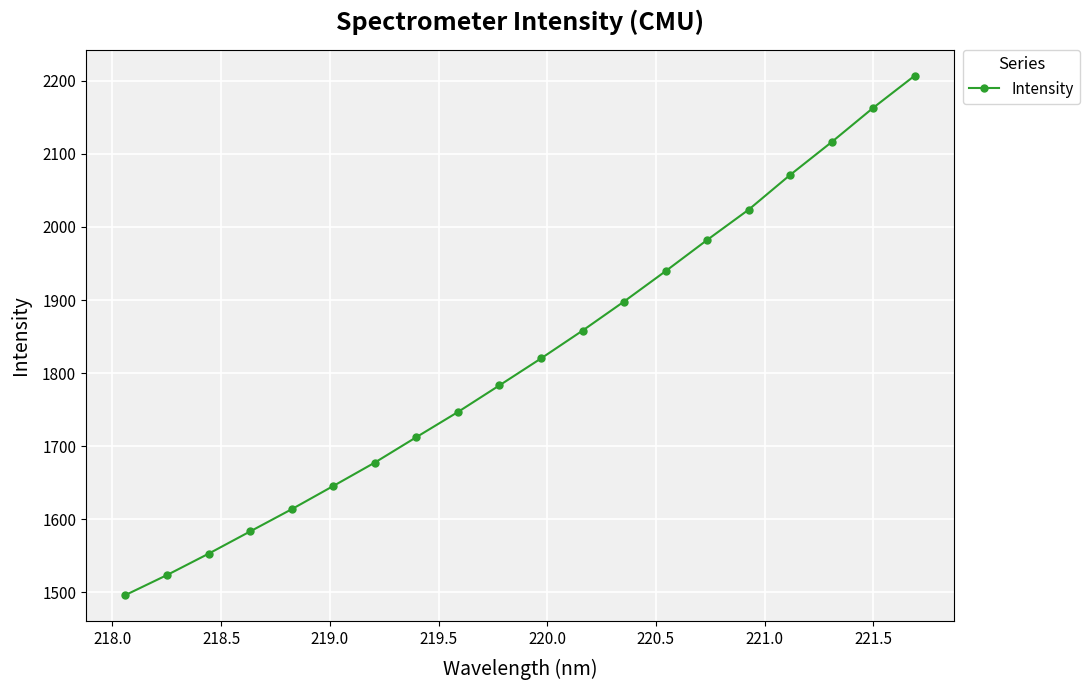

What is the maximum value shown in the chart?

2206.9